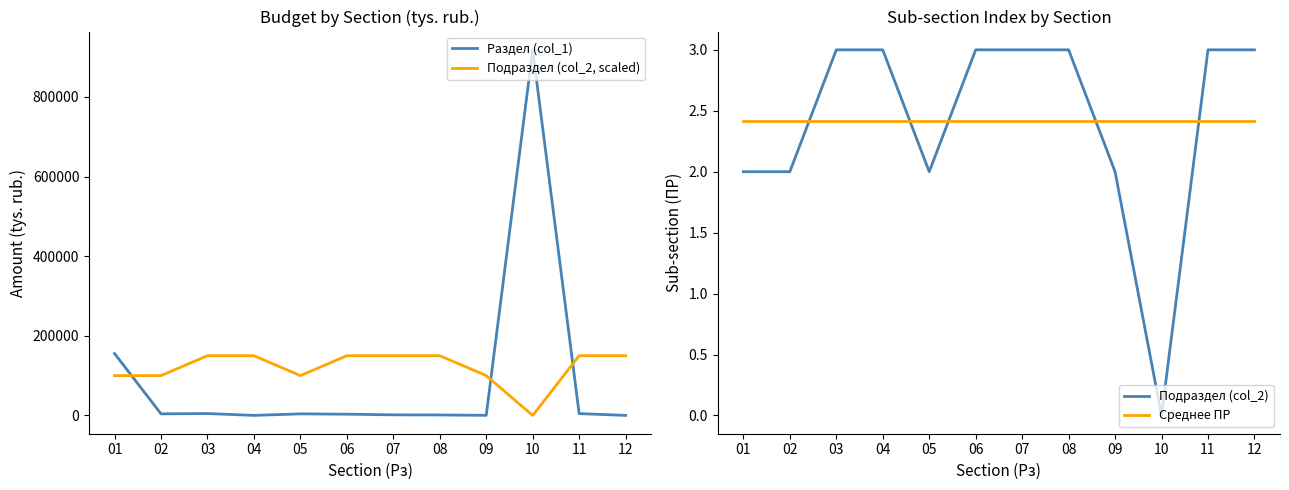

Is the value of Подраздел (col_2) at 05 greater than the value of Среднее ПР at 07?

No